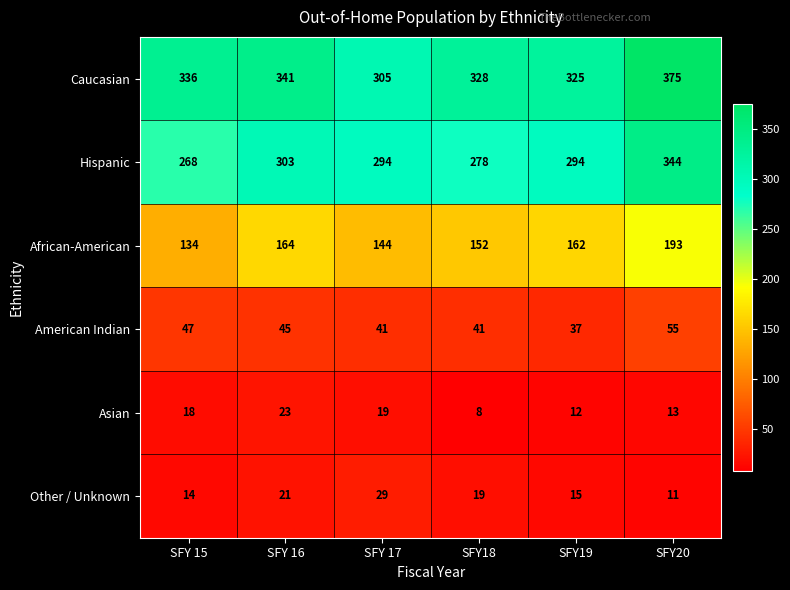

Is it true that Caucasian equals 623 at SFY20?

False